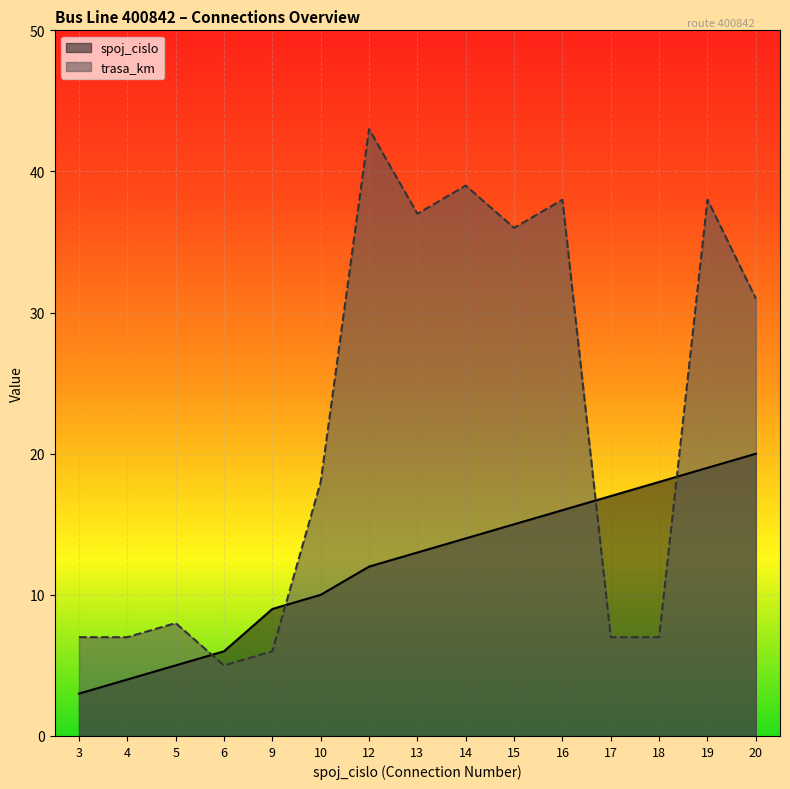

Reading right to left, transcribe all the data shown in this chart.

spoj_cislo: 20	19	18	17	16	15	14	13	12	10	9	6	5	4	3
trasa_km: 31	38	7	7	38	36	39	37	43	18	6	5	8	7	7